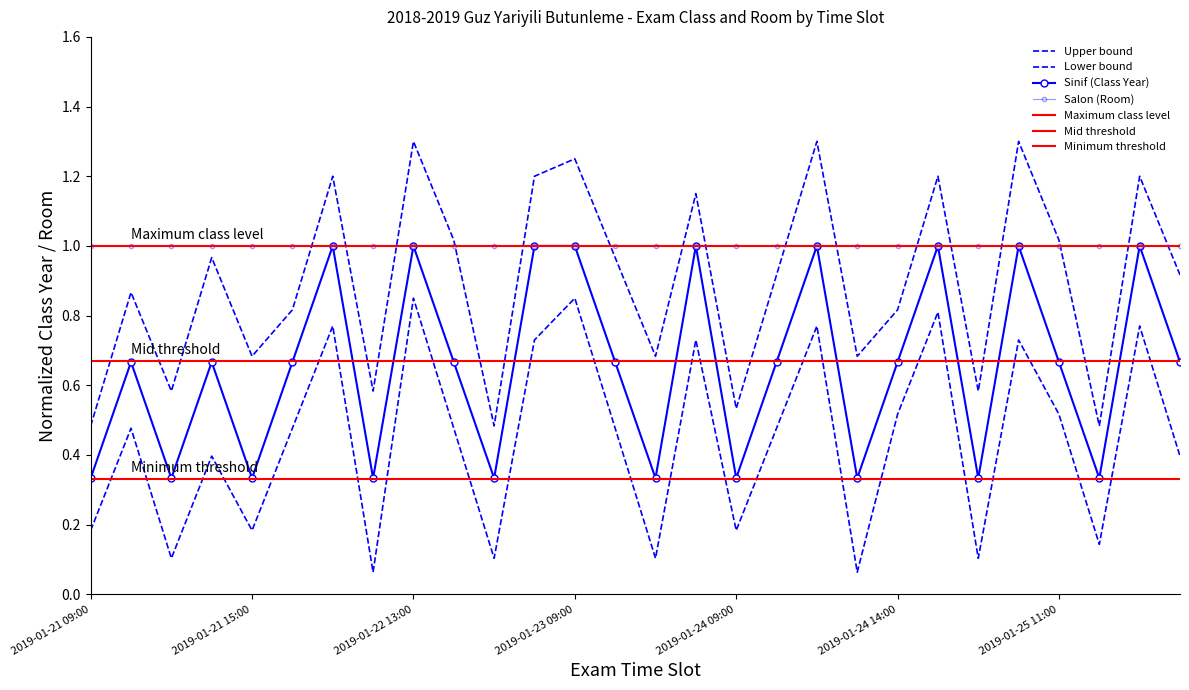

Is it true that the value at 2019-01-25 11:00 is 0.7?

True